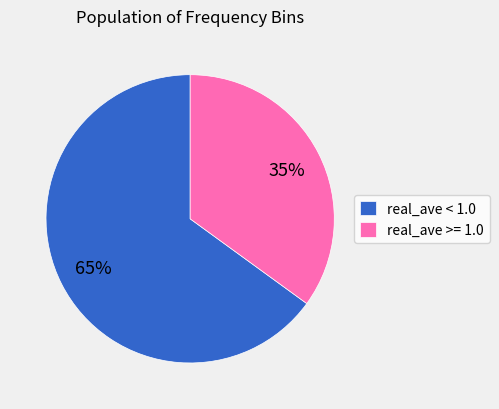

Is there any slice that represents more than half of the pie?

Yes